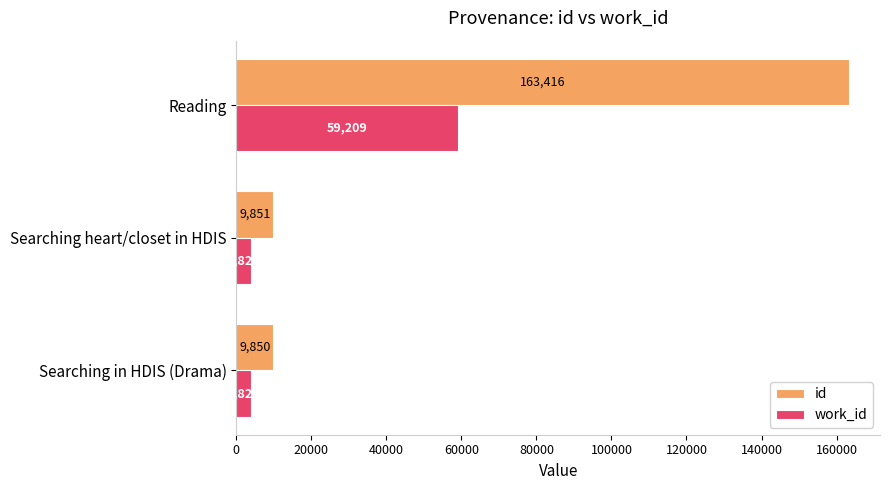

What is the total value across all series at Searching in HDIS (Drama)?

13675